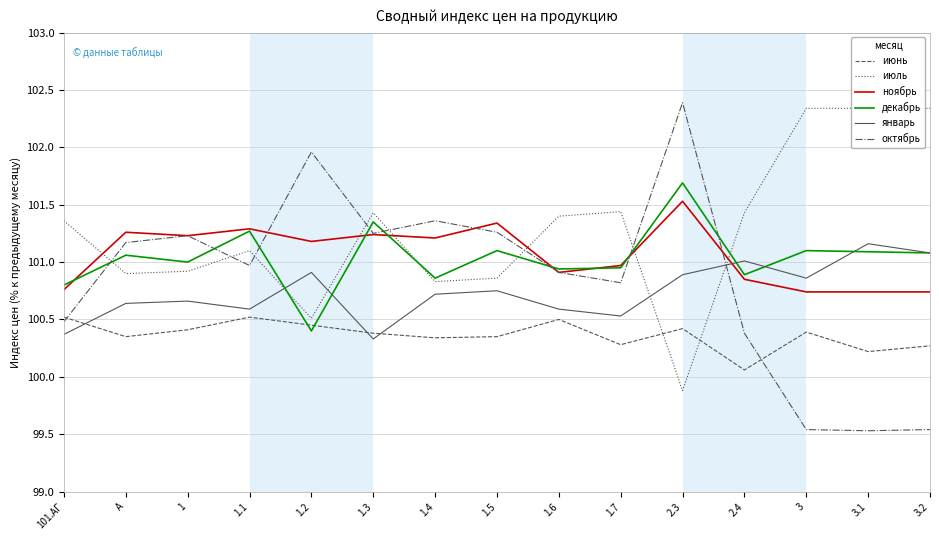

What is the value of the июль point at the 13th from the left?

102.3